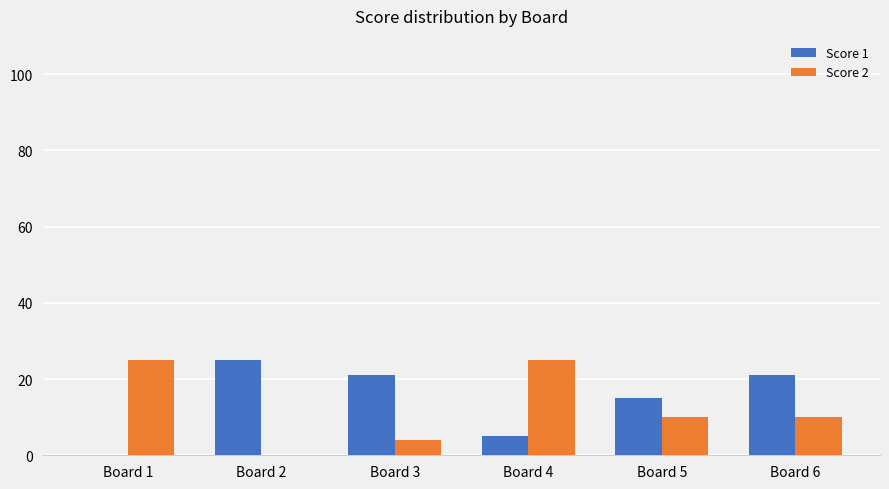

How many groups of bars are there?

6